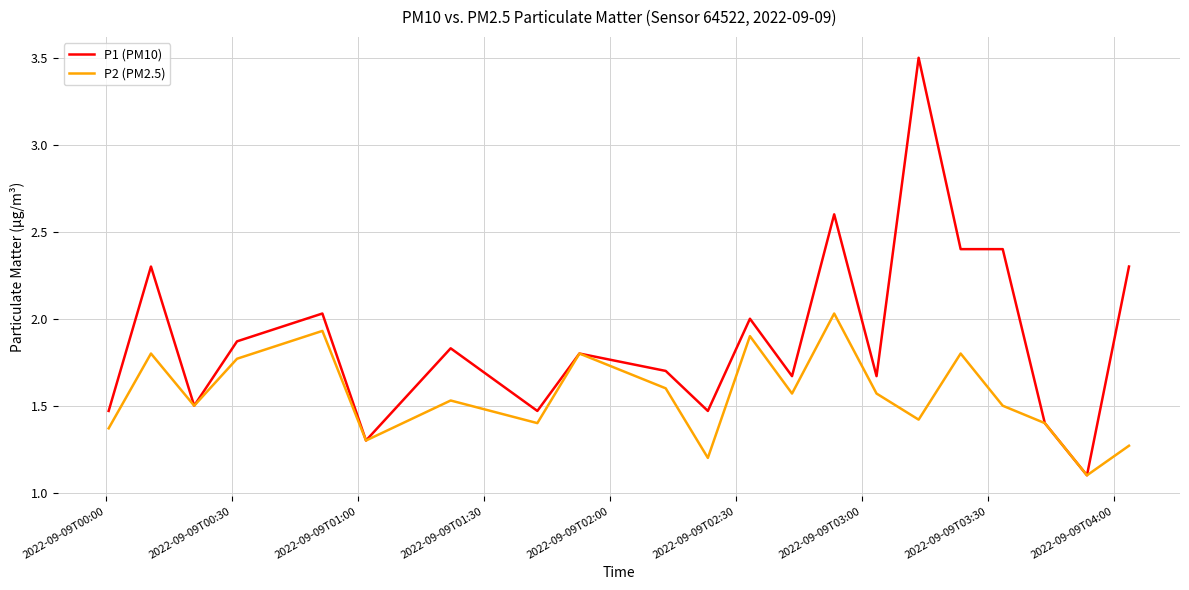

Which series has the largest total across all categories?

P1 (PM10)